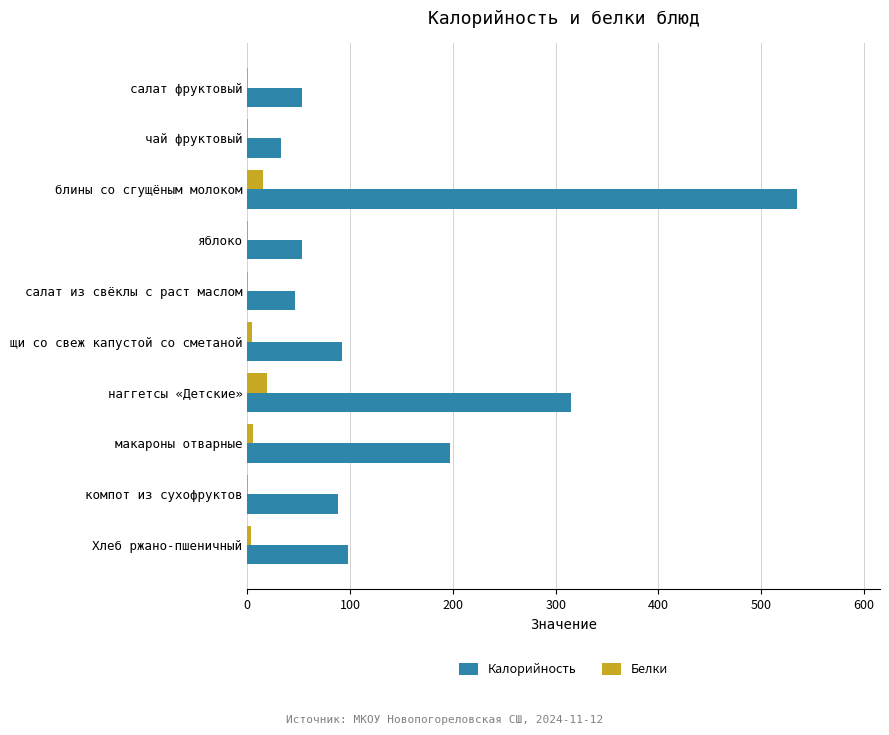

At which category is the sum across all series the highest?

блины со сгущёным молоком